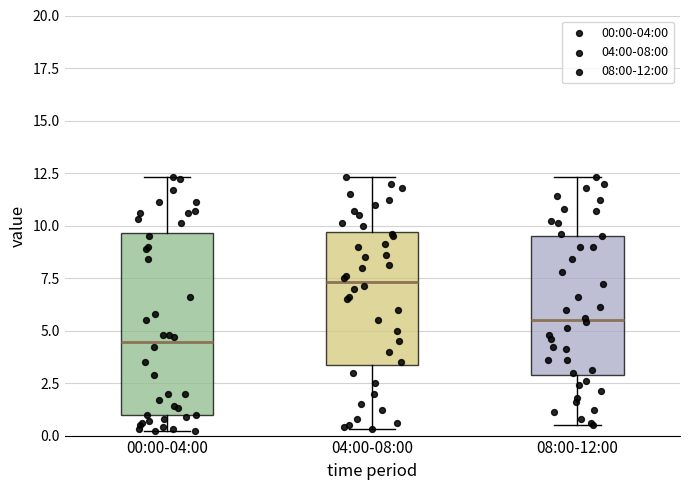

Which box's median line is the highest?

04:00-08:00